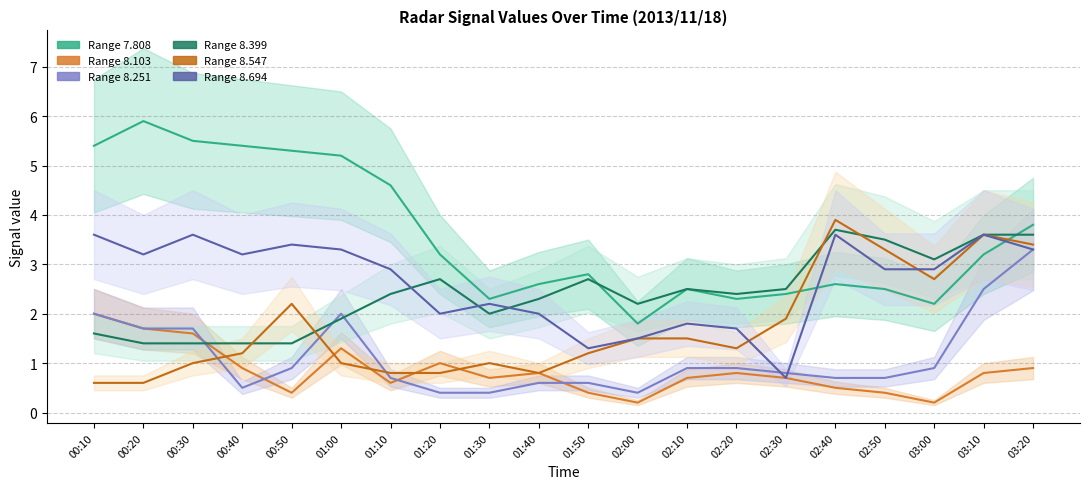

At which label does   7.808 first exceed 3?

00:10